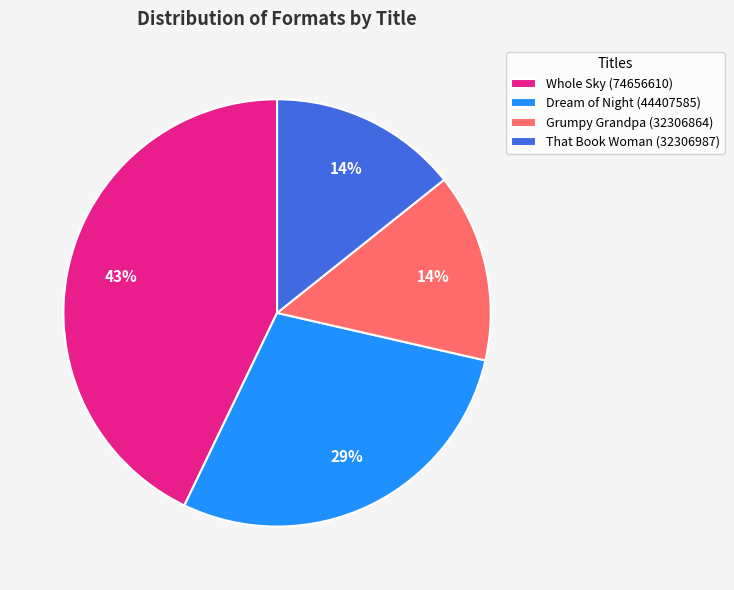

What is the largest slice in the pie chart?

Whole Sky (74656610)